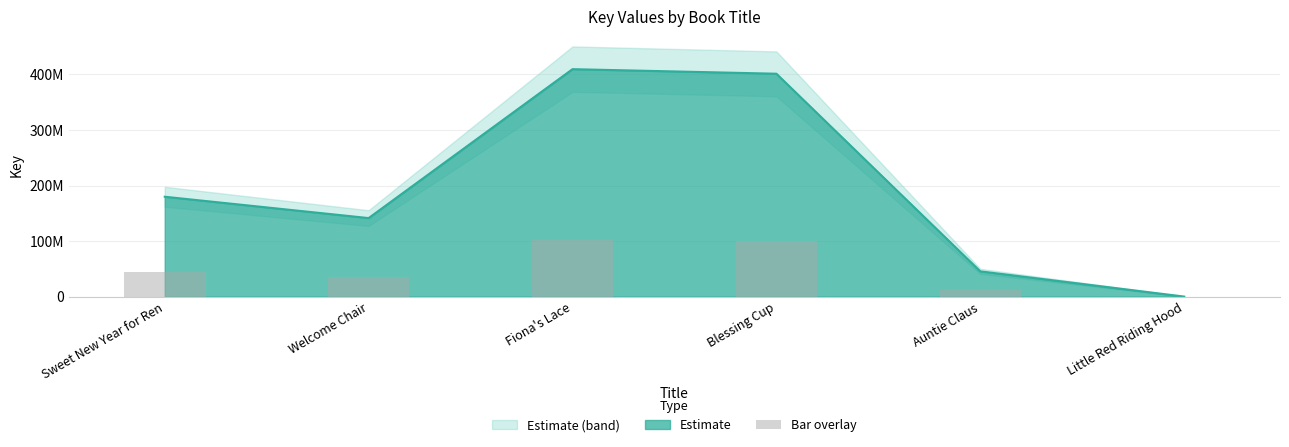

Which has a higher value, Sweet New Year for Ren or Blessing Cup?

Blessing Cup